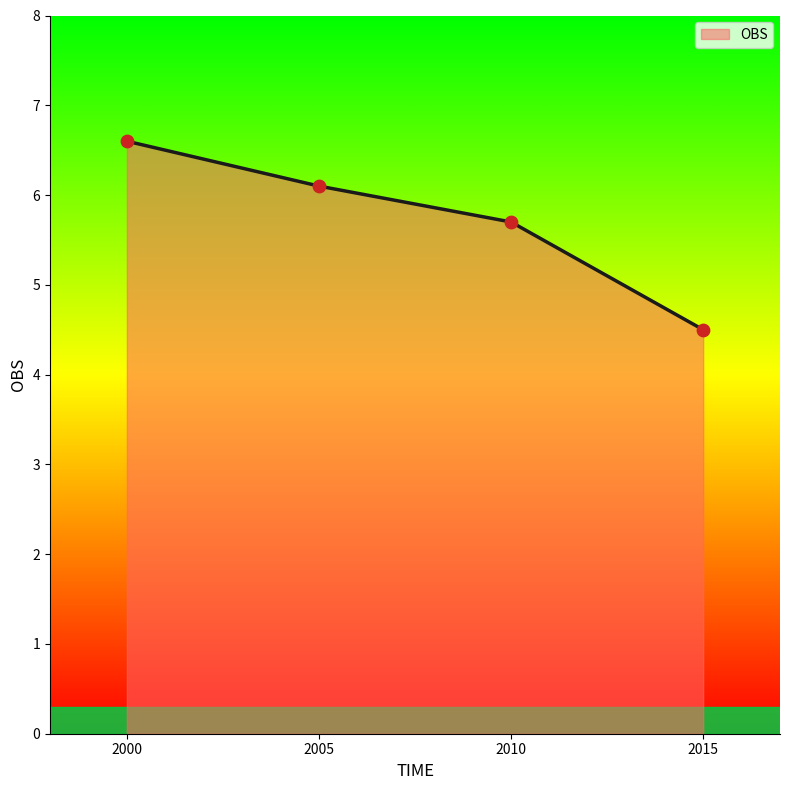

What is the change in value from 2000 to 2015?

-2.1